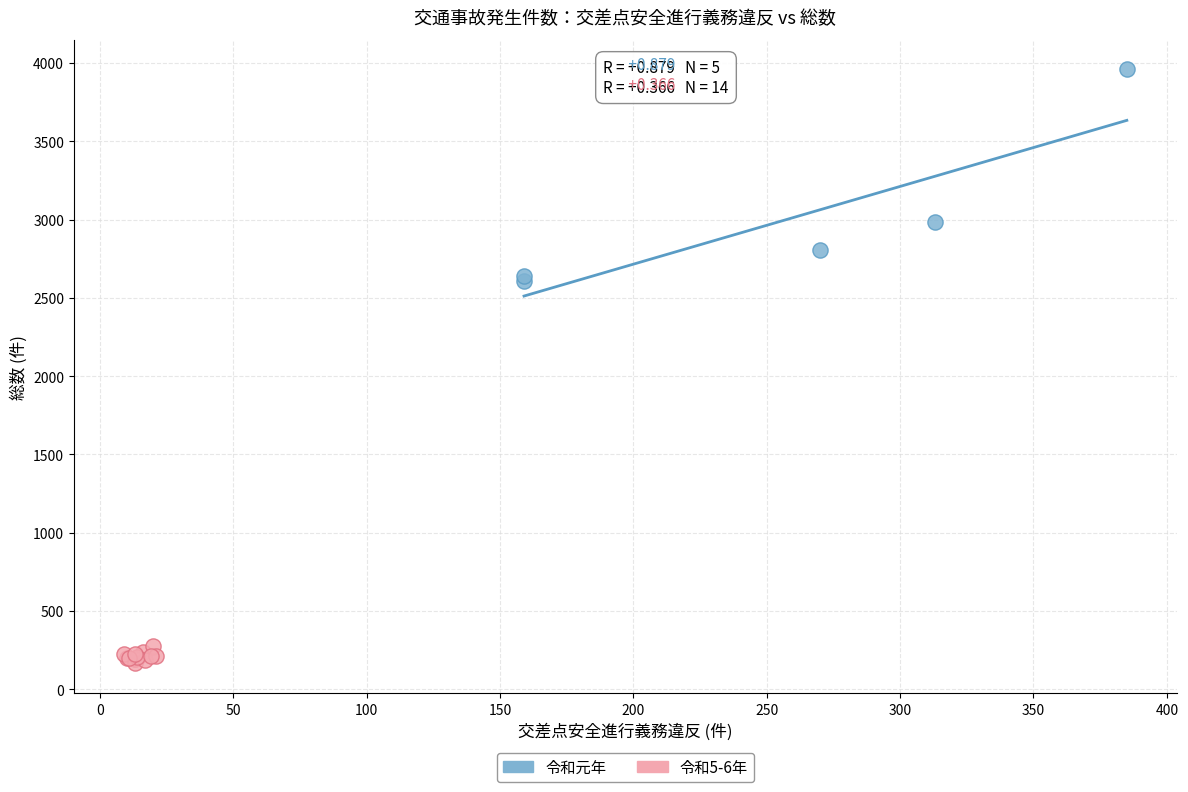

Which series contains the lowest Y value?

令和5-6年